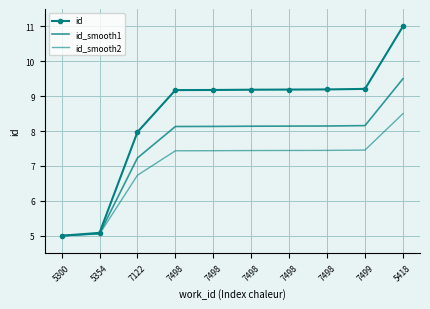

Which series changed the most between 5354 and 7122?

id